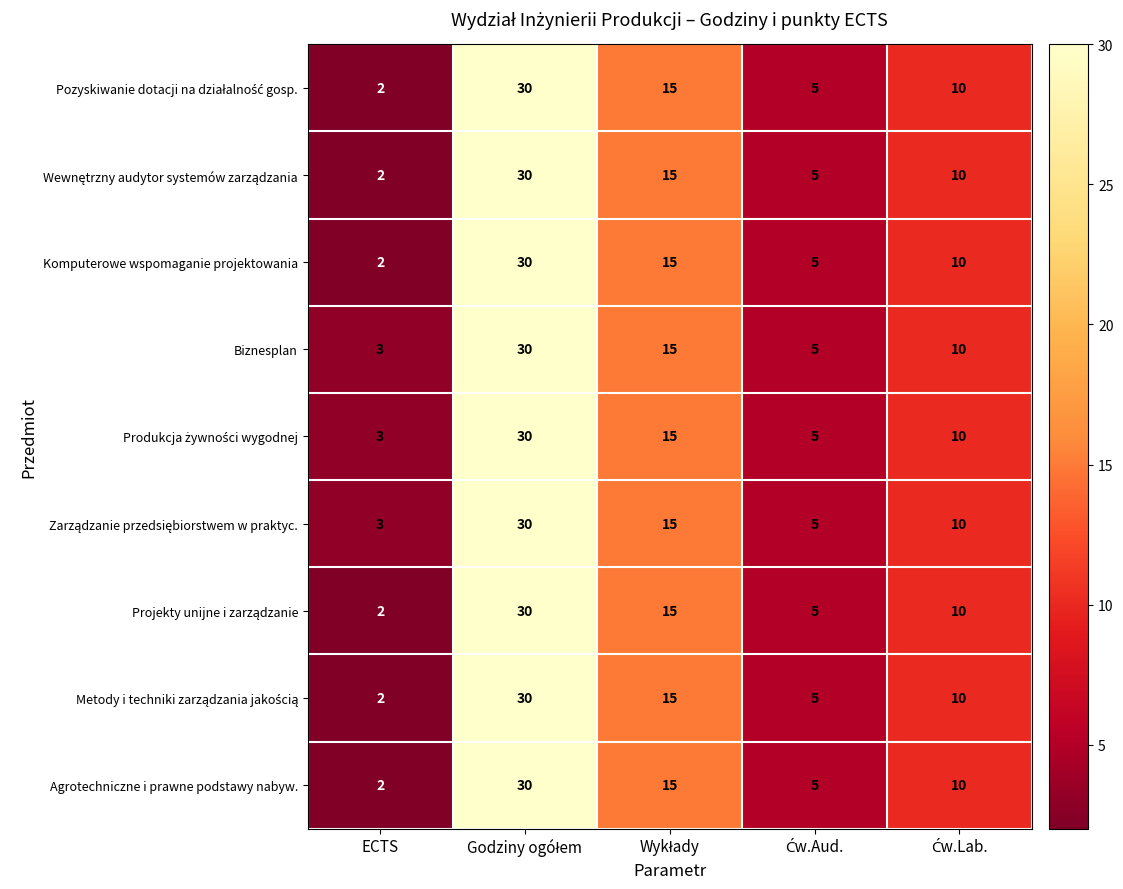

Count the number of categories in the chart.

5